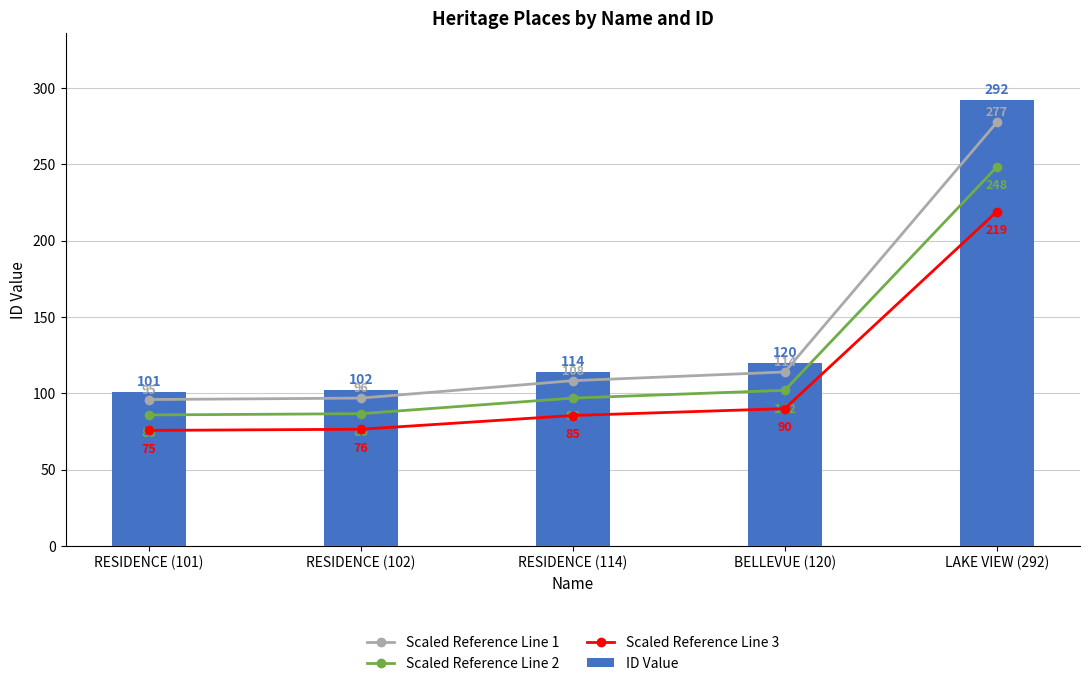

Reading left to right, what are all the values shown in this chart?

Scaled Reference Line 1: RESIDENCE (101)=95.9	RESIDENCE (102)=96.9	RESIDENCE (114)=108.3	BELLEVUE (120)=114.0	LAKE VIEW (292)=277.4
Scaled Reference Line 2: RESIDENCE (101)=85.8	RESIDENCE (102)=86.7	RESIDENCE (114)=96.9	BELLEVUE (120)=102.0	LAKE VIEW (292)=248.2
Scaled Reference Line 3: RESIDENCE (101)=75.8	RESIDENCE (102)=76.5	RESIDENCE (114)=85.5	BELLEVUE (120)=90.0	LAKE VIEW (292)=219.0
ID Value: RESIDENCE (101)=101.0	RESIDENCE (102)=102.0	RESIDENCE (114)=114.0	BELLEVUE (120)=120.0	LAKE VIEW (292)=292.0